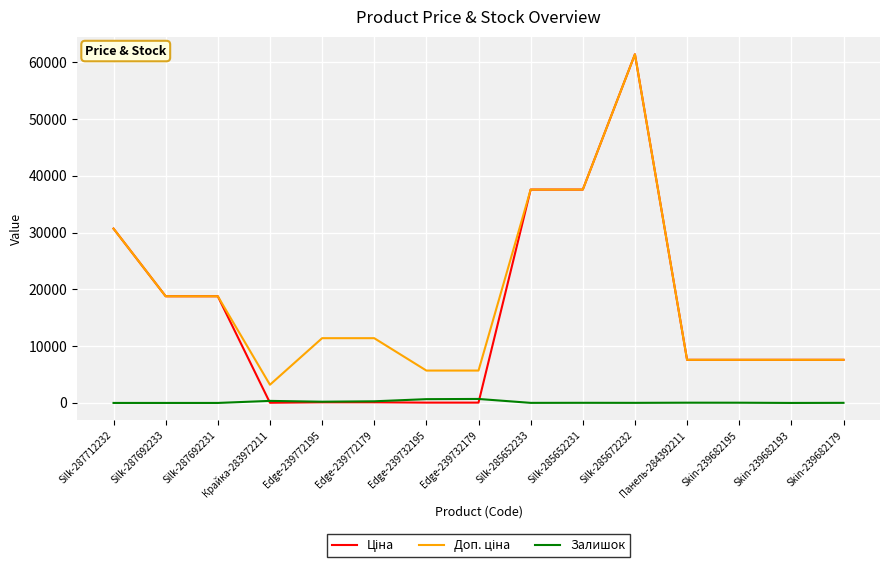

Is this an area chart (filled region under the line)?

No